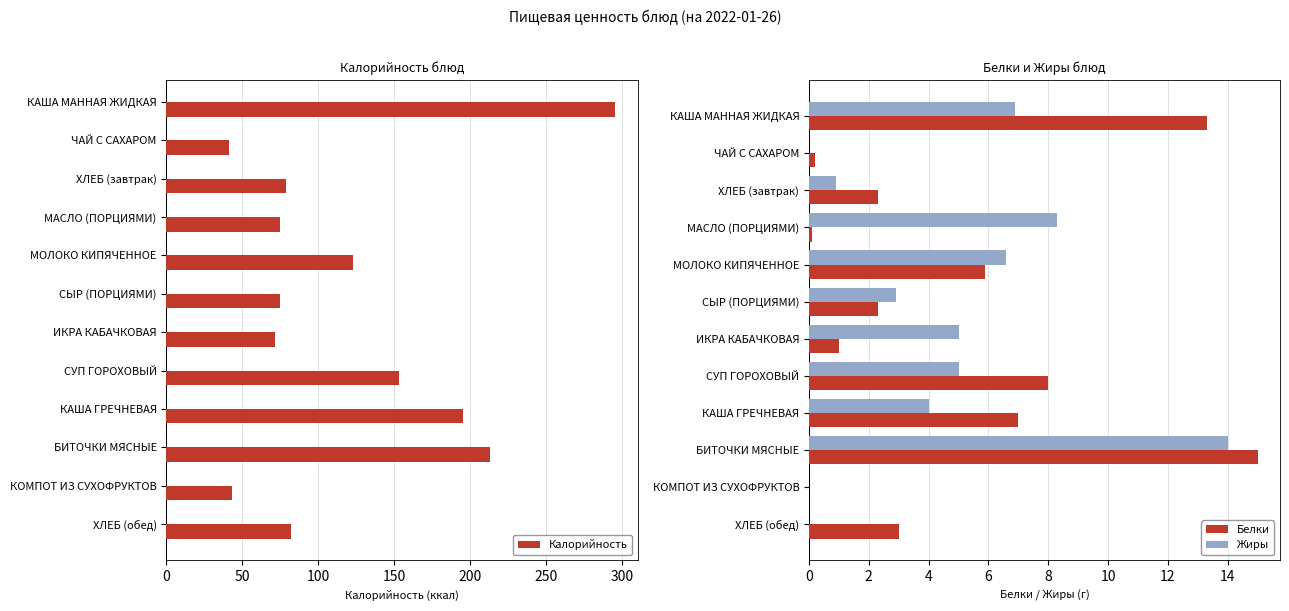

At which label is Калорийность closest to 168?

СУП ГОРОХОВЫЙ